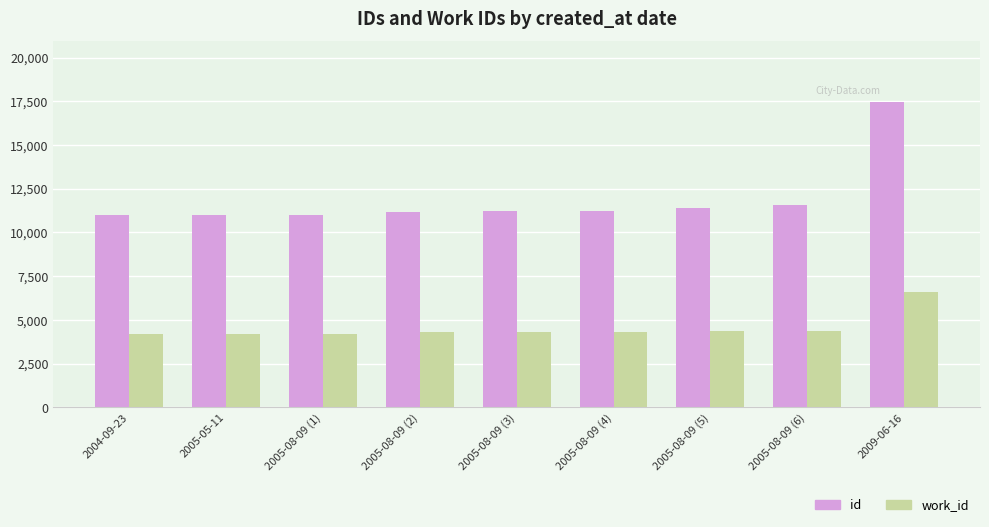

The value of id at 2005-08-09 (6) is 11580. True or false?

True